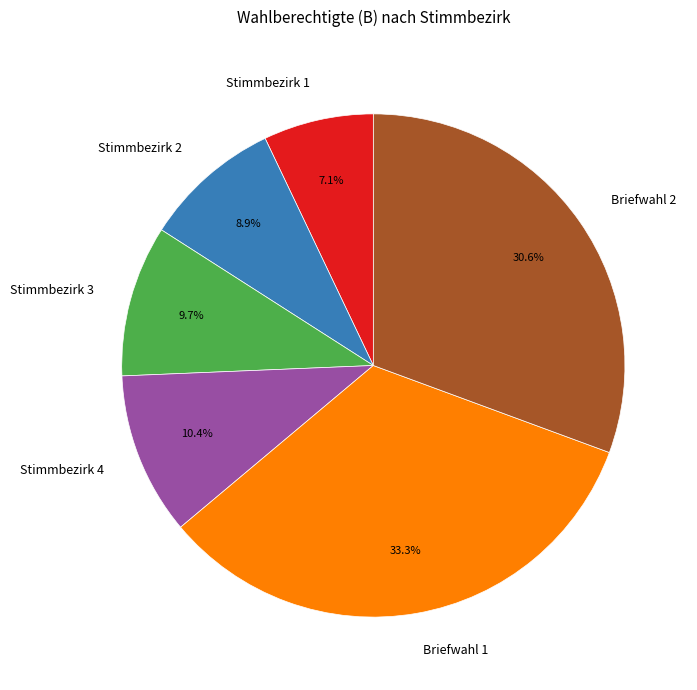

Rank the categories by value from highest to lowest.

Briefwahl 1, Briefwahl 2, Stimmbezirk 4, Stimmbezirk 3, Stimmbezirk 2, Stimmbezirk 1